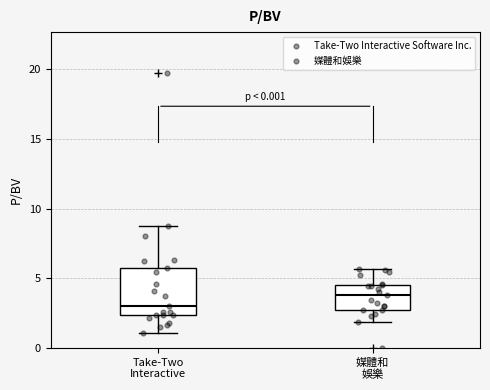

Reading left to right, transcribe this box plot: for each box, give where its median line is, the range the box spans, and where its two whiskers end, as read against the y-axis. The values are not printed on the chart, so give them approximately, as read against the axis.

Take-Two Interactive: median 3.0, box 2.5 to 5.5, whiskers 1.0 to 9.0
媒體和 娛樂: median 4.0, box 3.0 to 4.5, whiskers 2.0 to 5.5